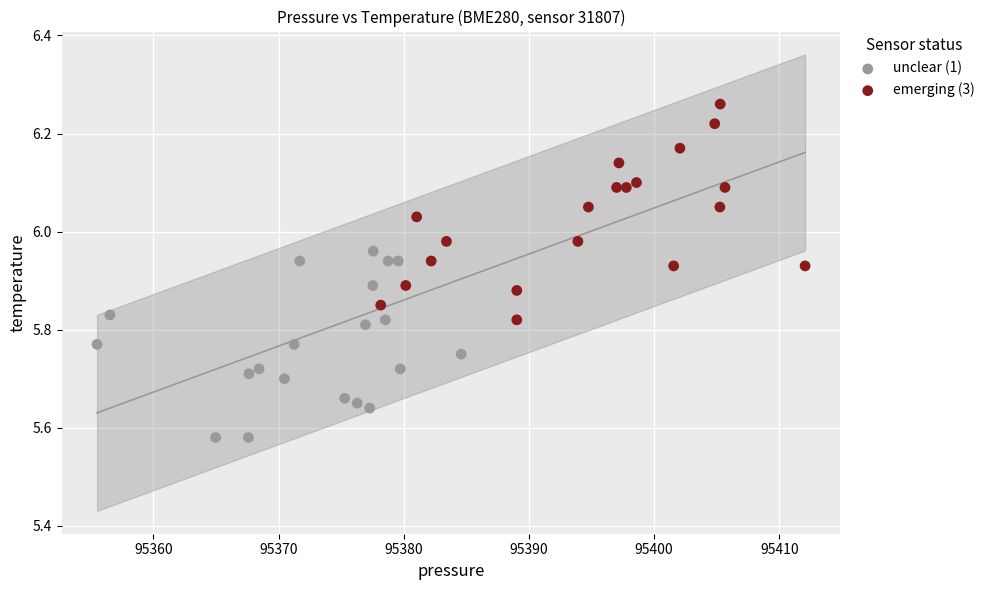

Which series contains the highest Y value?

emerging (3)